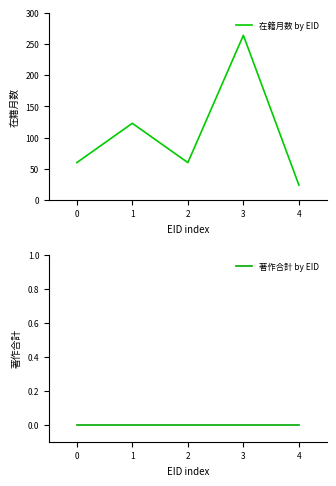

Count the number of data series in this chart.

2